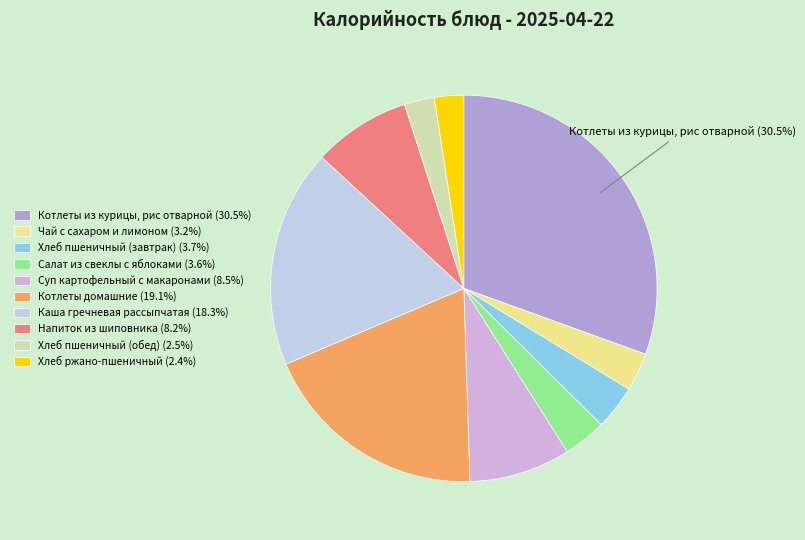

What percentage is the Хлеб ржано-пшеничный slice, to the nearest percent?

2%